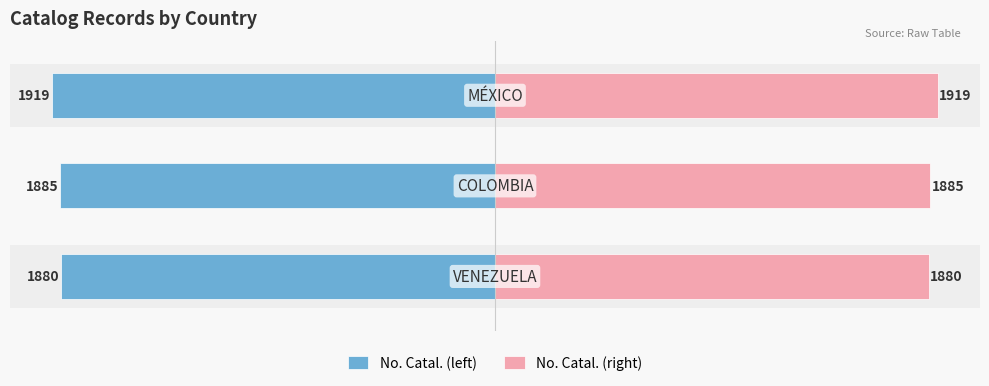

The No. Catal. (left) series shows -1098 at 2. True or false?

False